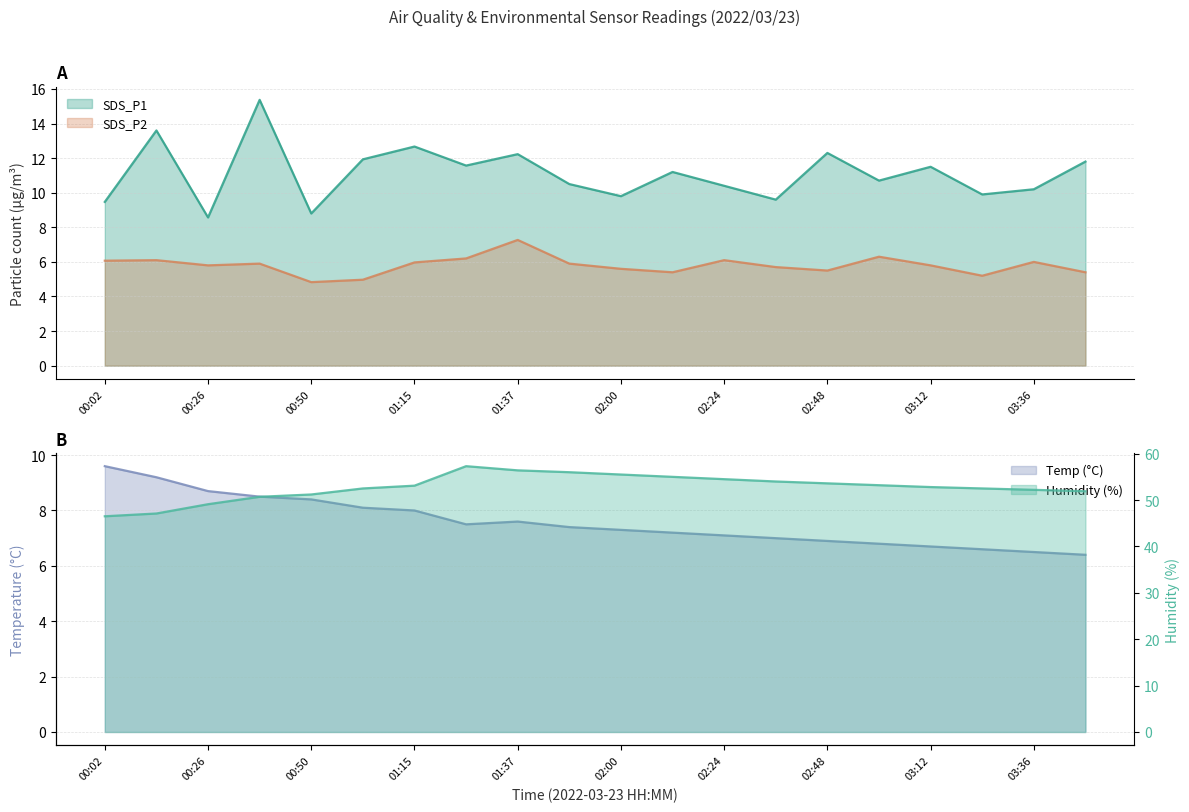

How many interior local valleys does the SDS_P2 series have?

5